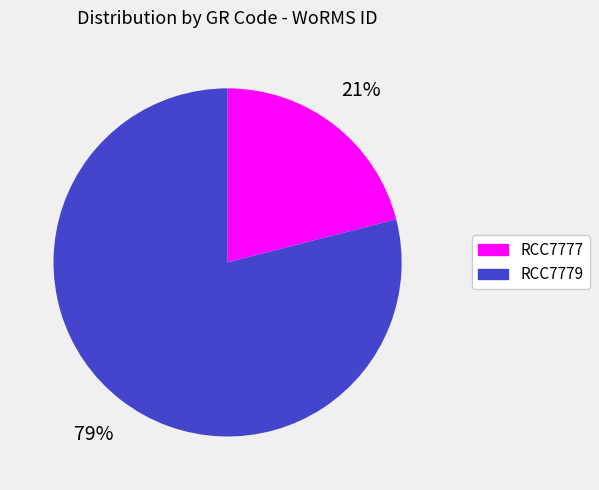

Is it true that RCC7777 is 10% of the pie?

False